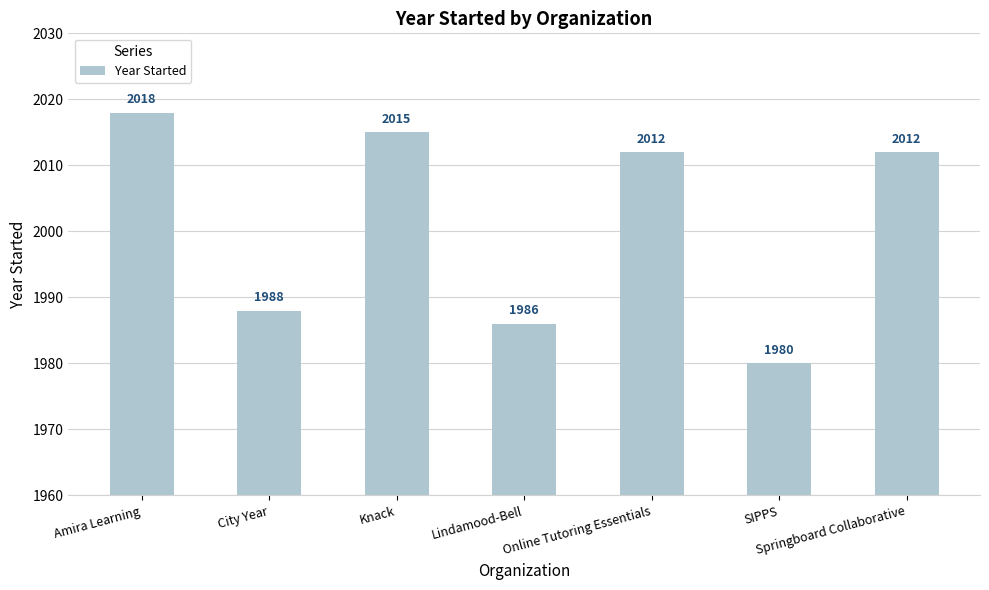

Between SIPPS and Knack, which is larger?

Knack